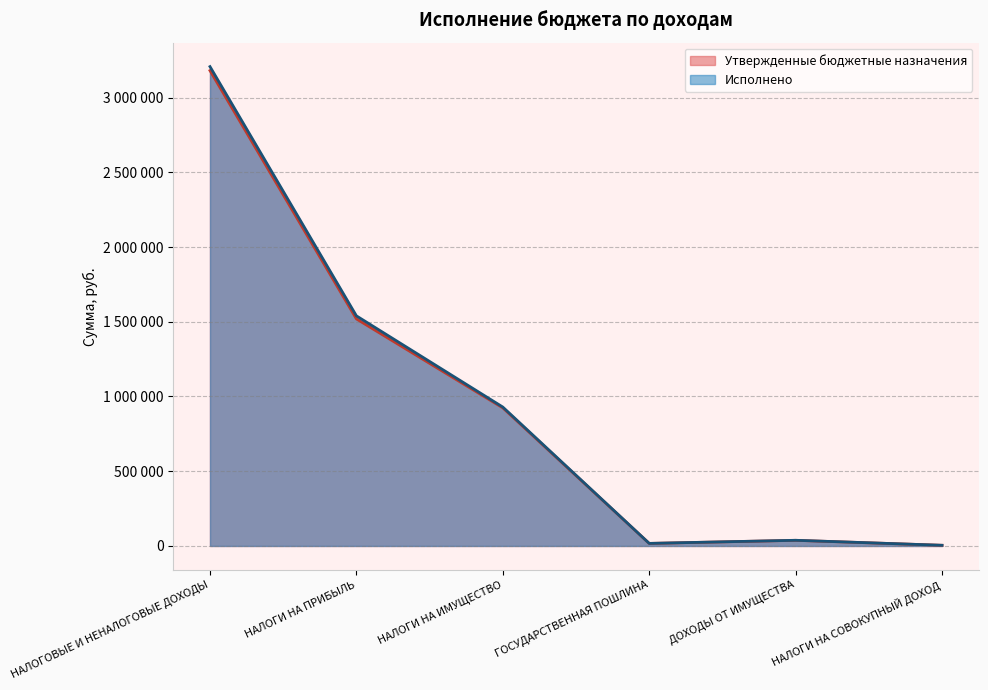

Reading left to right, extract all data points from this chart.

Утвержденные бюджетные назначения: НАЛОГОВЫЕ И НЕНАЛОГОВЫЕ ДОХОДЫ=3180200.0	НАЛОГИ НА ПРИБЫЛЬ=1519000.0	НАЛОГИ НА ИМУЩЕСТВО=924000.0	ГОСУДАРСТВЕННАЯ ПОШЛИНА=17000.0	ДОХОДЫ ОТ ИМУЩЕСТВА=37700.0	НАЛОГИ НА СОВОКУПНЫЙ ДОХОД=4500.0
Исполнено: НАЛОГОВЫЕ И НЕНАЛОГОВЫЕ ДОХОДЫ=3206921.2	НАЛОГИ НА ПРИБЫЛЬ=1539470.0	НАЛОГИ НА ИМУЩЕСТВО=929308.4	ГОСУДАРСТВЕННАЯ ПОШЛИНА=17200.0	ДОХОДЫ ОТ ИМУЩЕСТВА=37987.8	НАЛОГИ НА СОВОКУПНЫЙ ДОХОД=4554.0